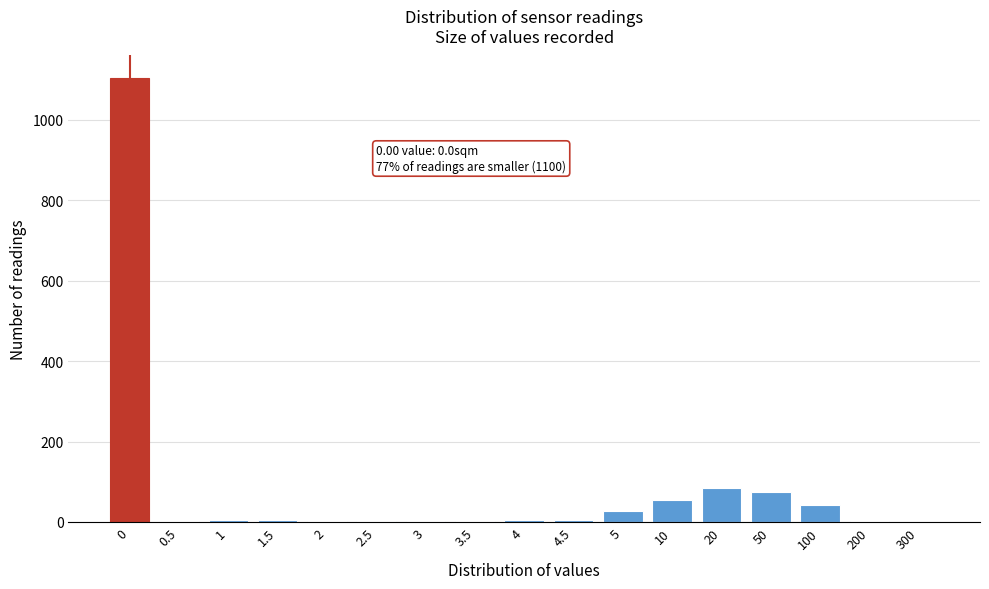

What is the sum of all values?

1421